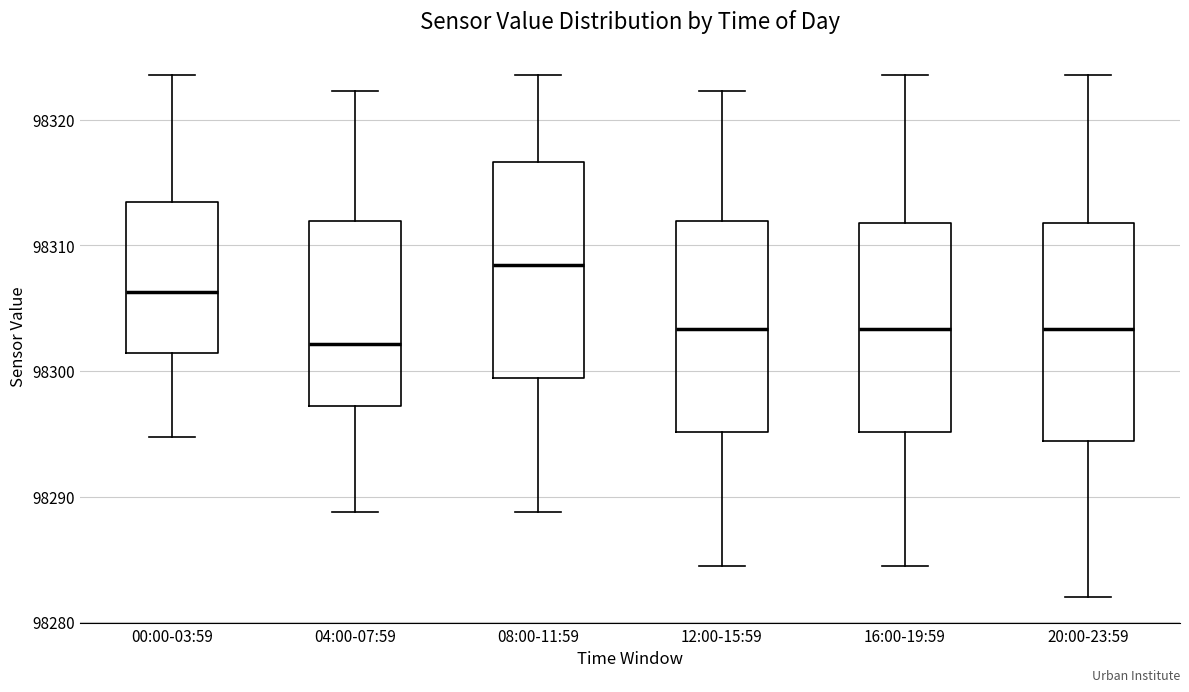

Which box's median line is the highest?

08:00-11:59